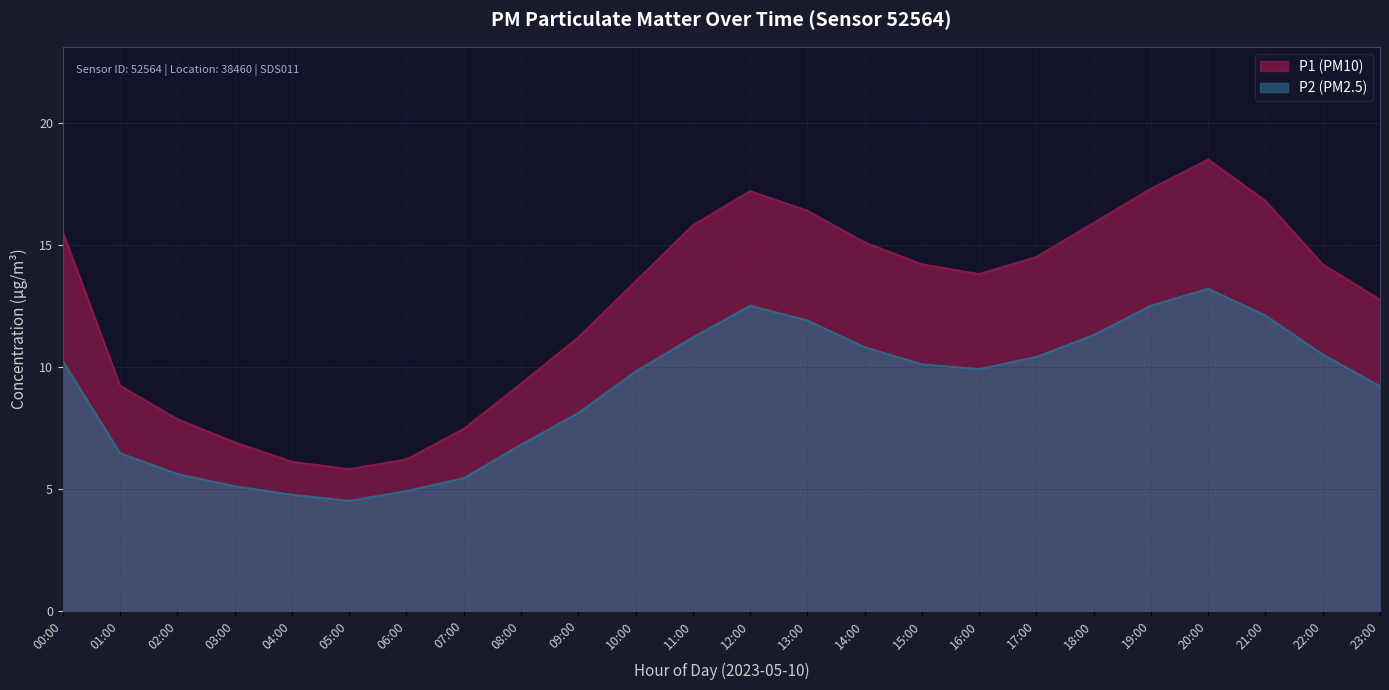

What is the difference between the maximum and minimum values in the P1 series?

12.7